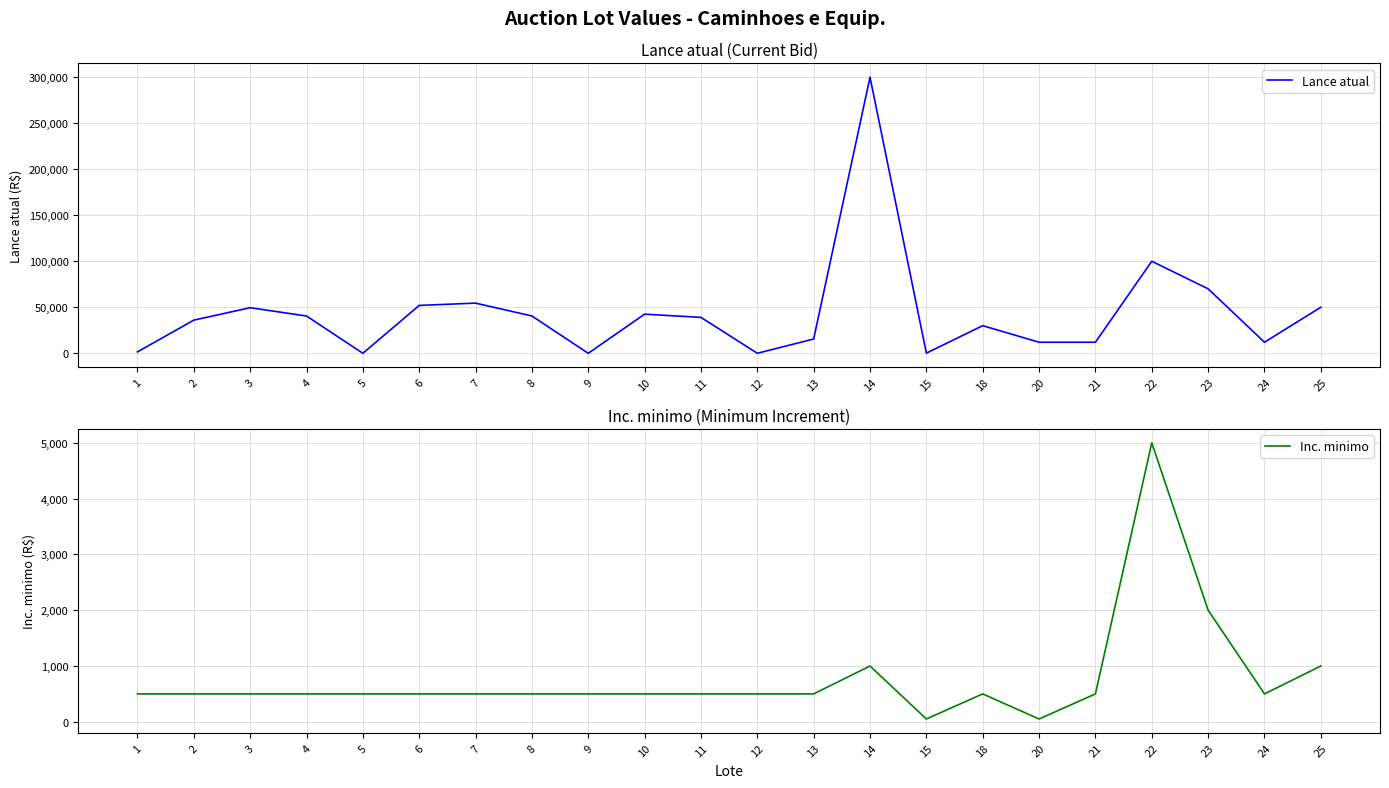

Between 15 and 6, which is larger?

6